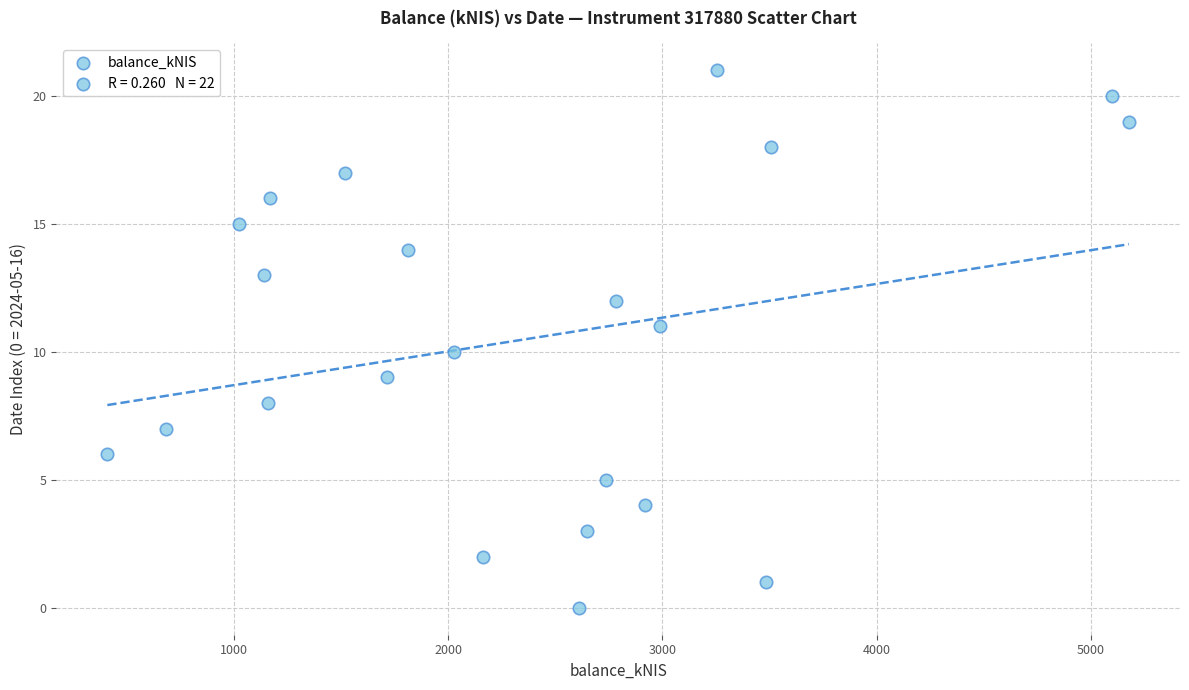

What is the range of Y values (max minus min)?

21